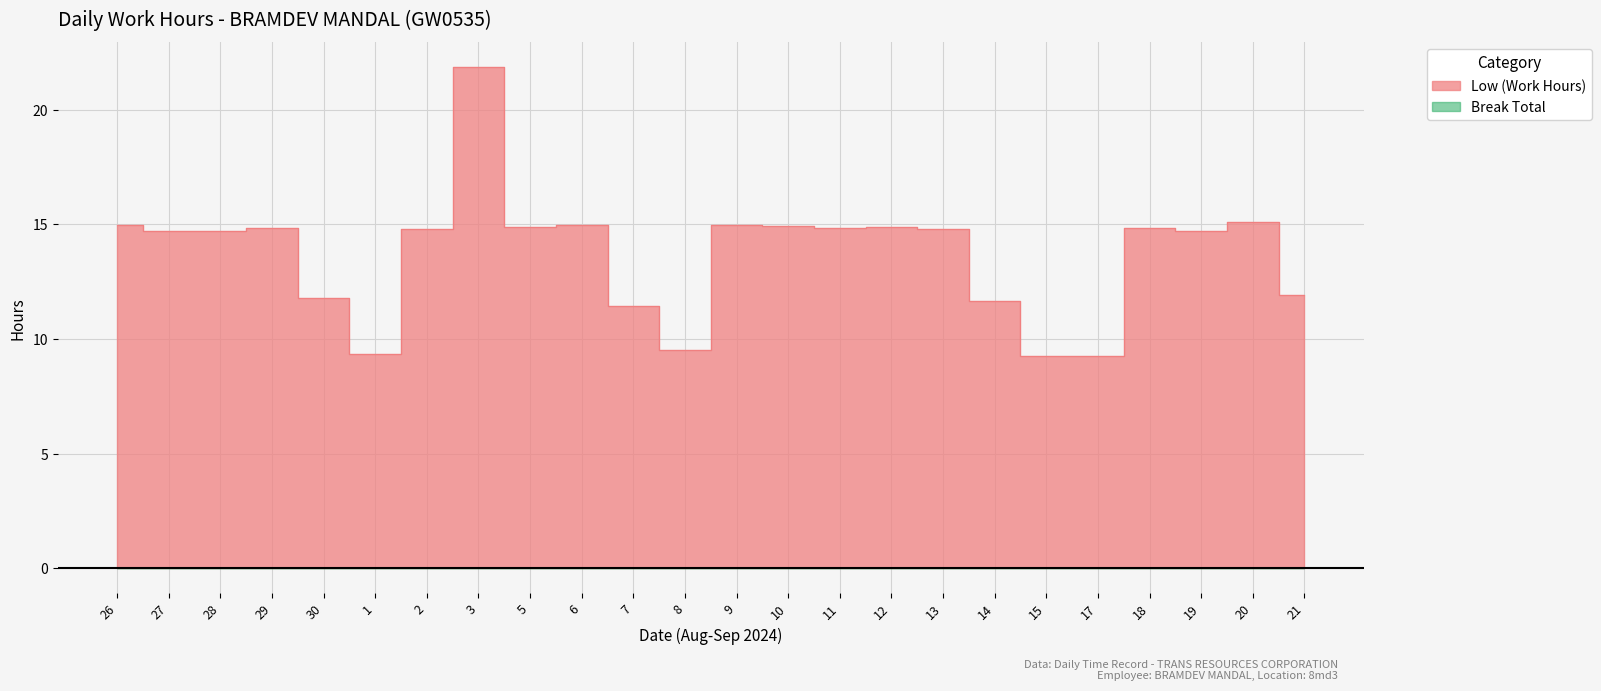

At which label does the data first exceed 14?

26